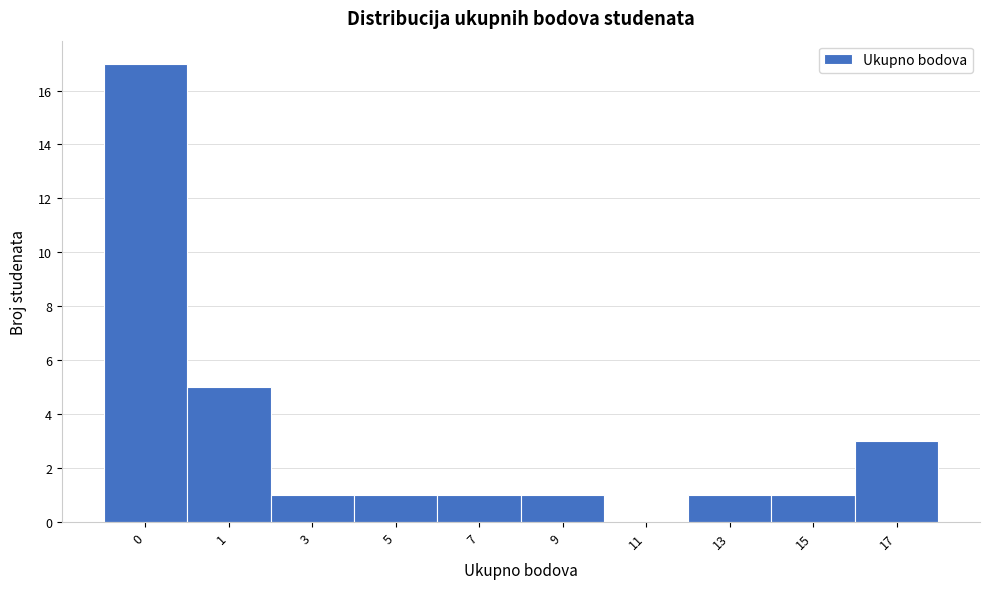

Reading left to right, what are all the values shown in this chart?

0=17	1=5	3=1	5=1	7=1	9=1	11=0	13=1	15=1	17=3